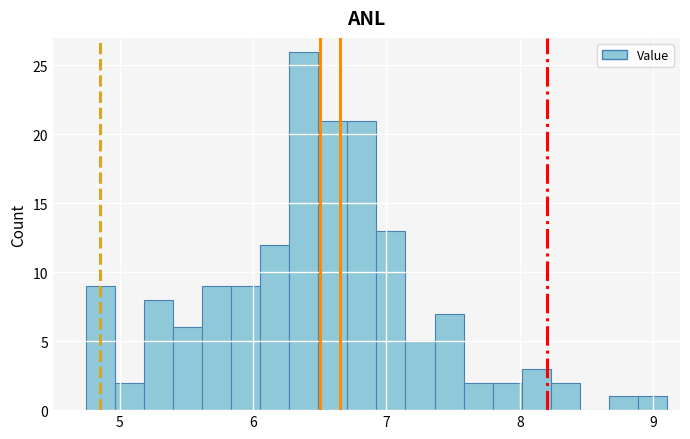

Read against the x-axis, roughly where is the centre of the tallest bar?

6.4